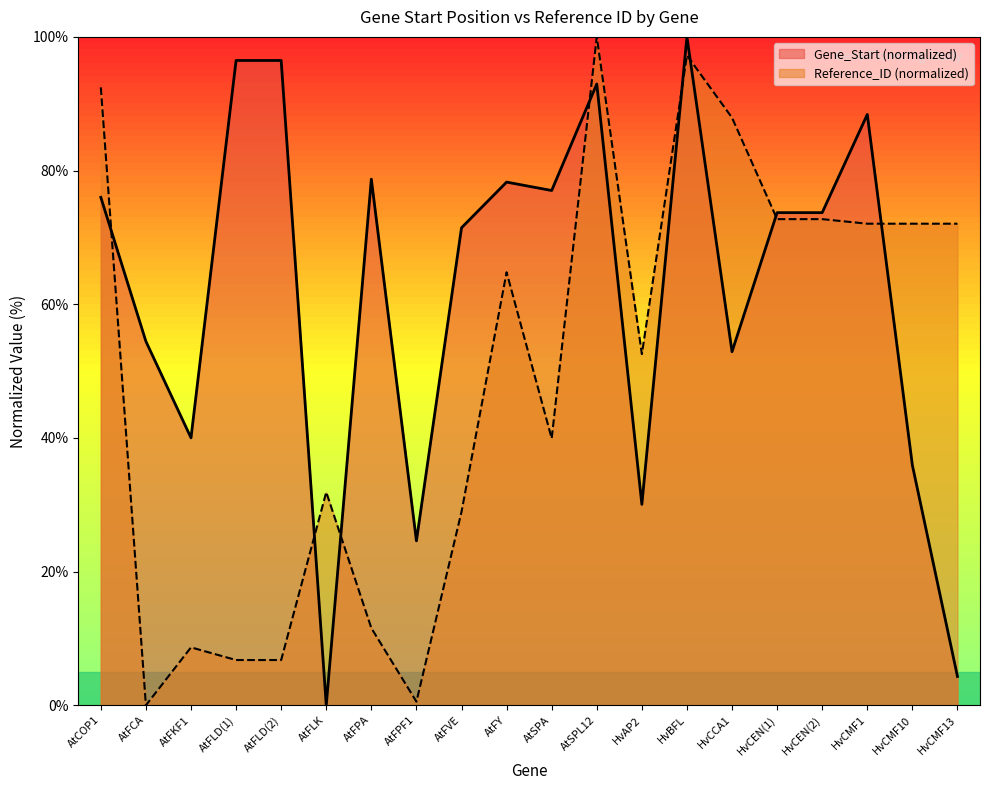

How many values in the Gene_Start series are below 73?

9